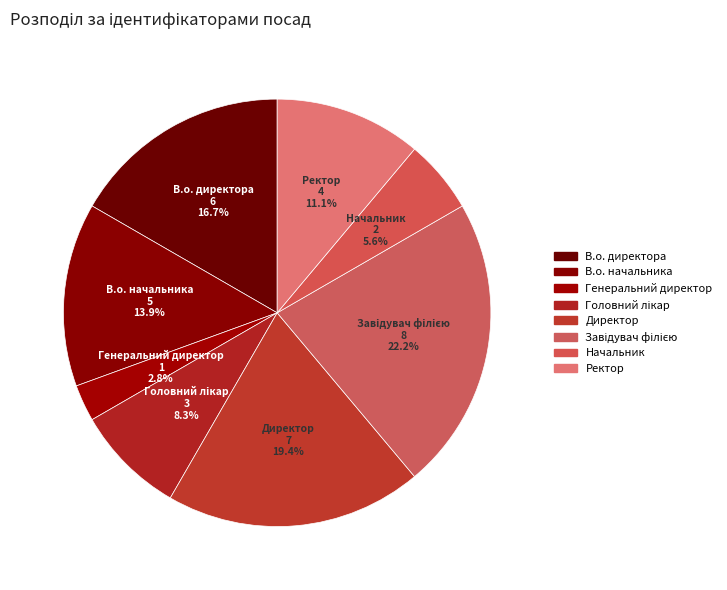

Is the sum of В.о. директора and Головний лікар greater than half?

No